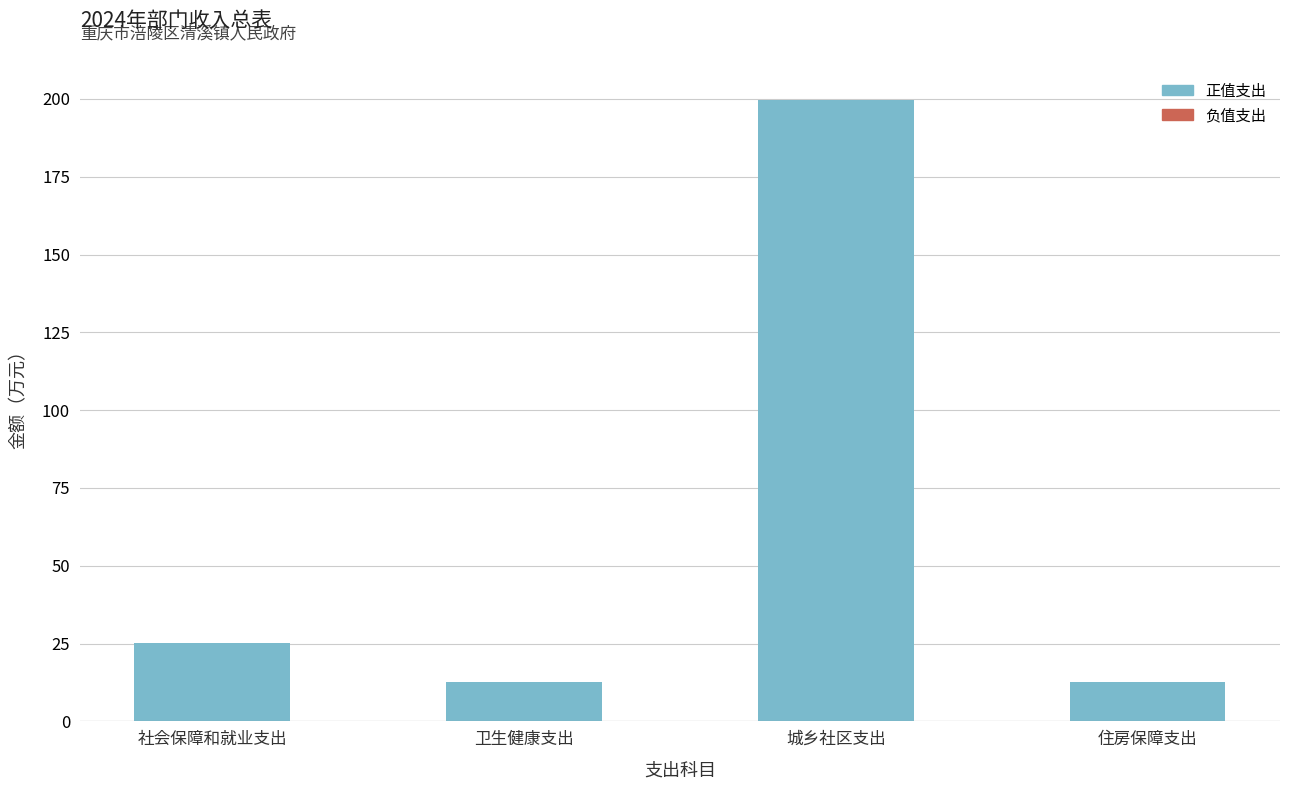

What position from the left is 社会保障和就业支出?

1